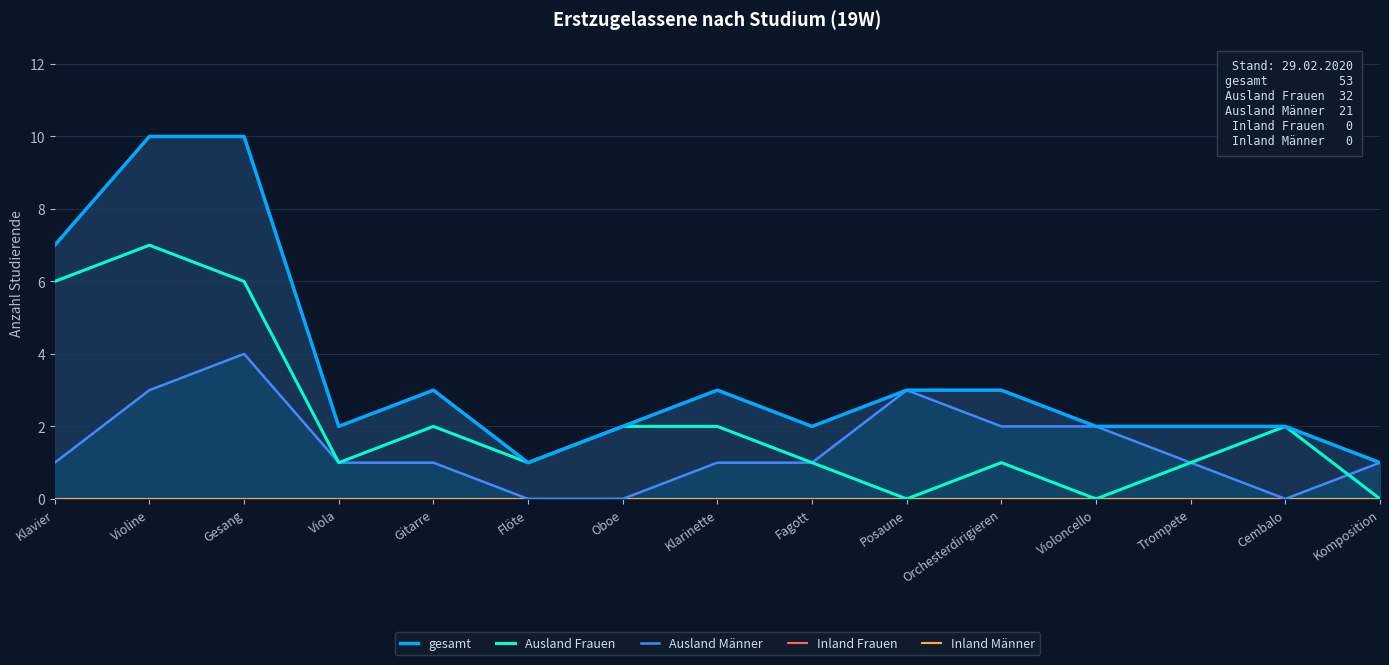

What is the label of the 3rd point from the left?

Gesang